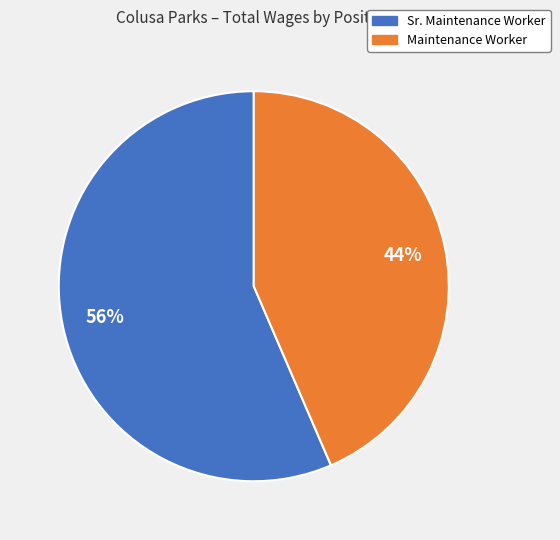

What percentage is the Maintenance Worker slice, to the nearest percent?

44%